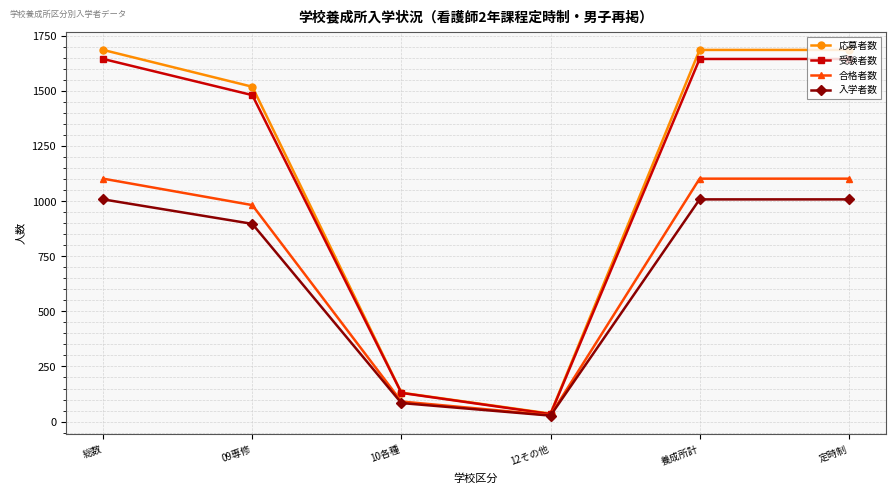

At which category does 応募者数 reach its first local valley?

12その他